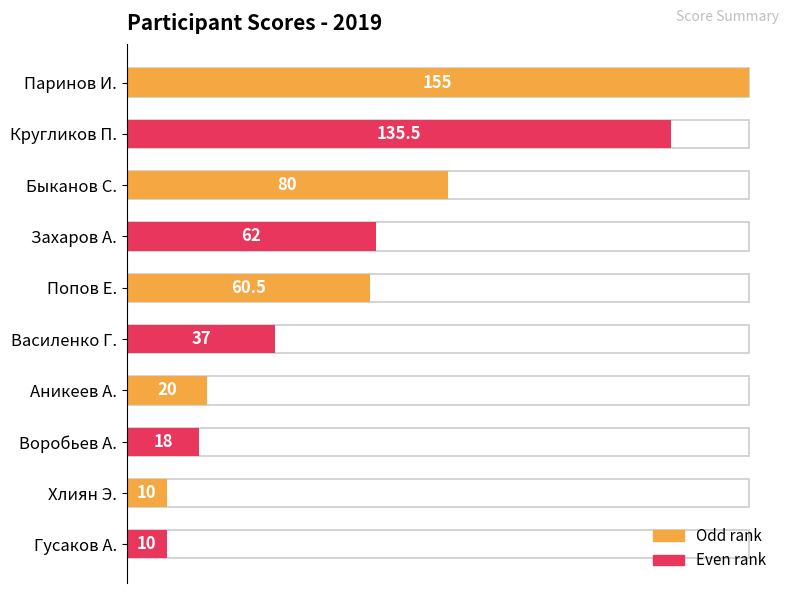

What is the value of the 10th bar from the left?

10.0